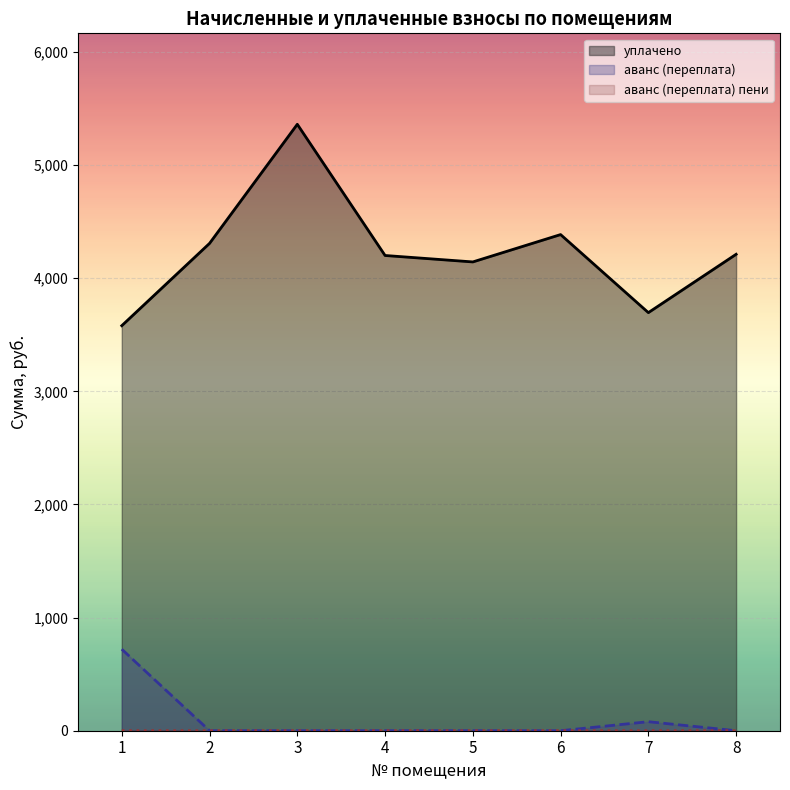

Which category has the highest value in the уплачено series?

3